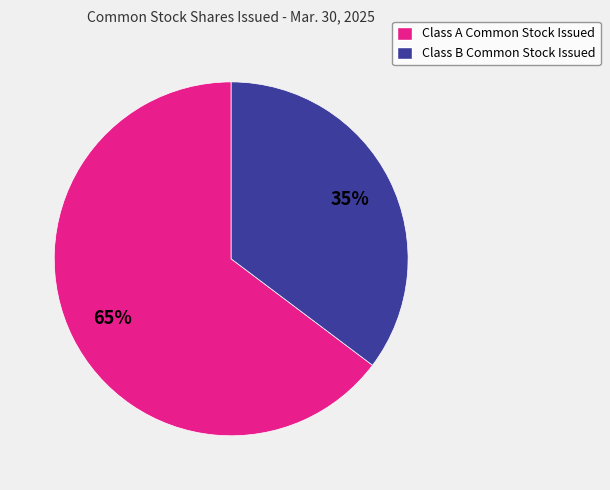

Combined, do Class A Common Stock Issued and Class B Common Stock Issued account for over 50%?

Yes